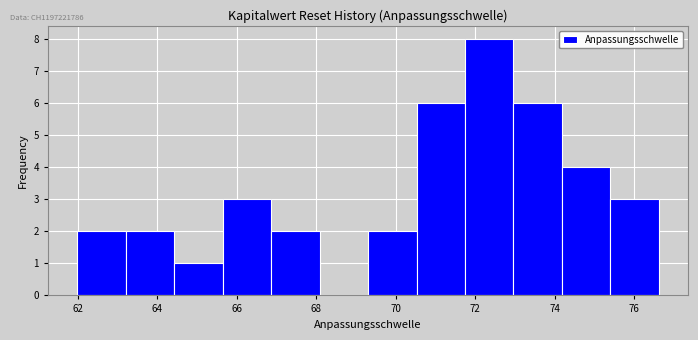

Which range on the x-axis has the tallest bar?

71.8 to 73.0